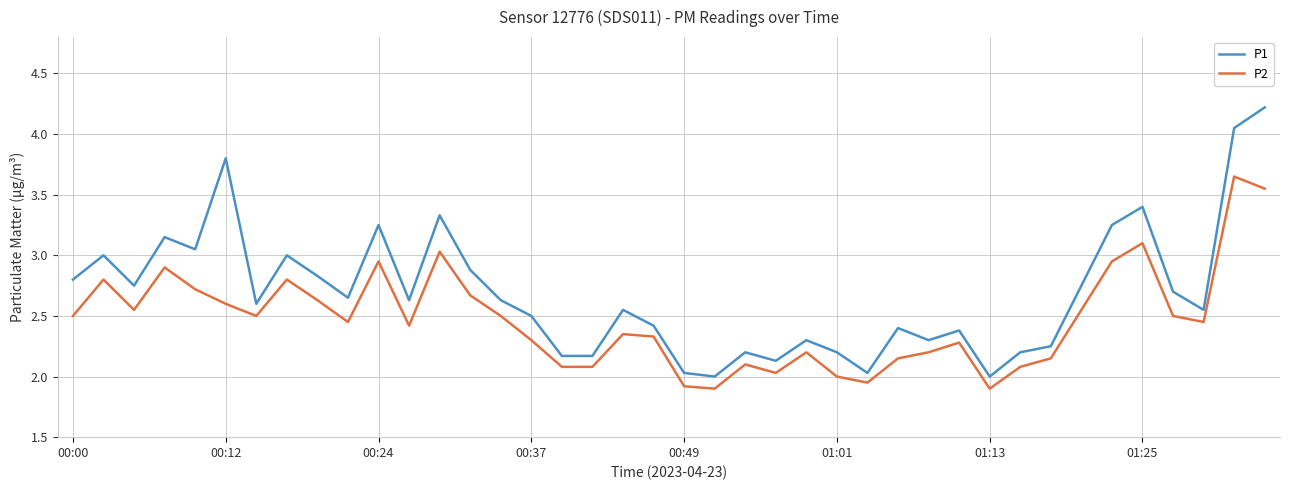

What is the greatest value displayed?

4.2